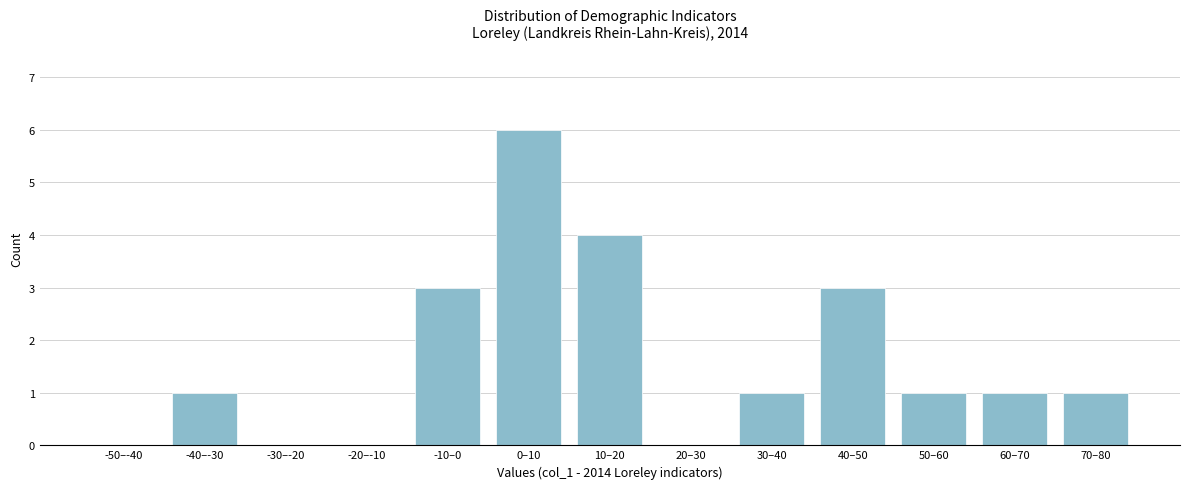

Reading left to right, list all the values displayed in this chart.

-50–-40=0	-40–-30=1	-30–-20=0	-20–-10=0	-10–0=3	0–10=6	10–20=4	20–30=0	30–40=1	40–50=3	50–60=1	60–70=1	70–80=1